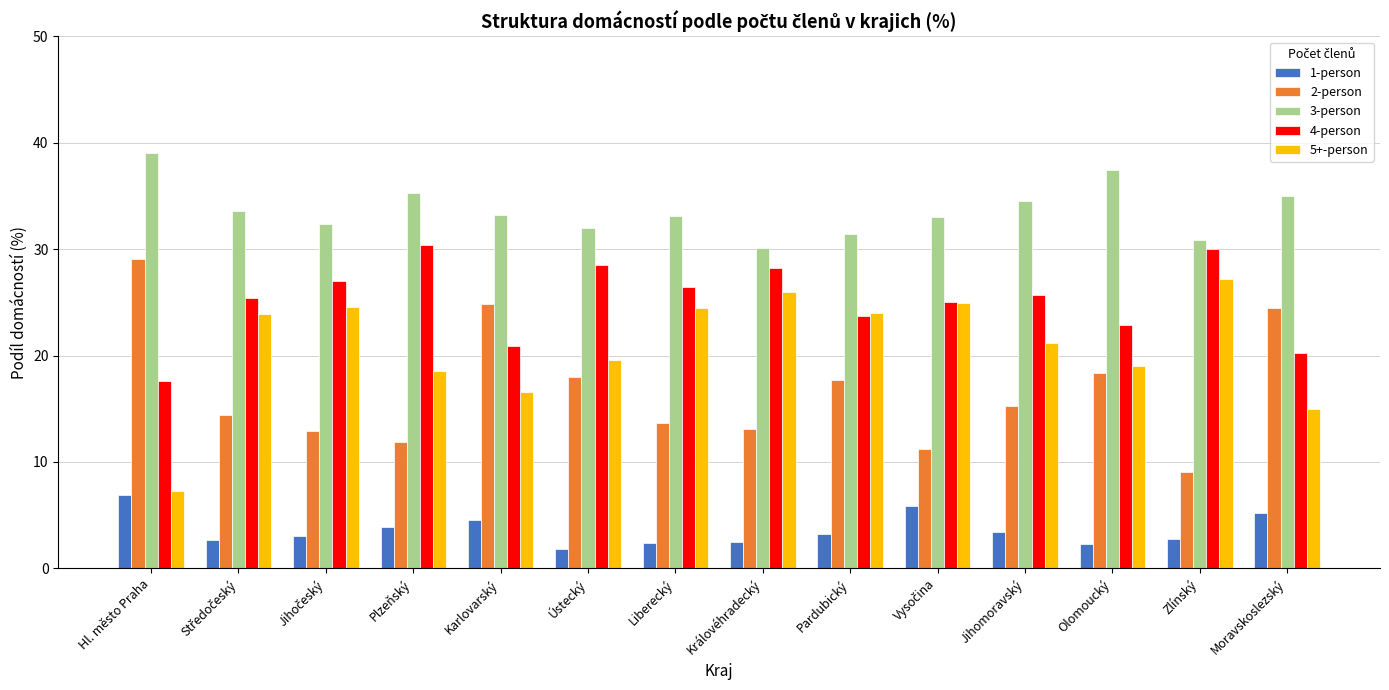

True or false: 2-person has a value of 15.3 at Jihomoravský.

True